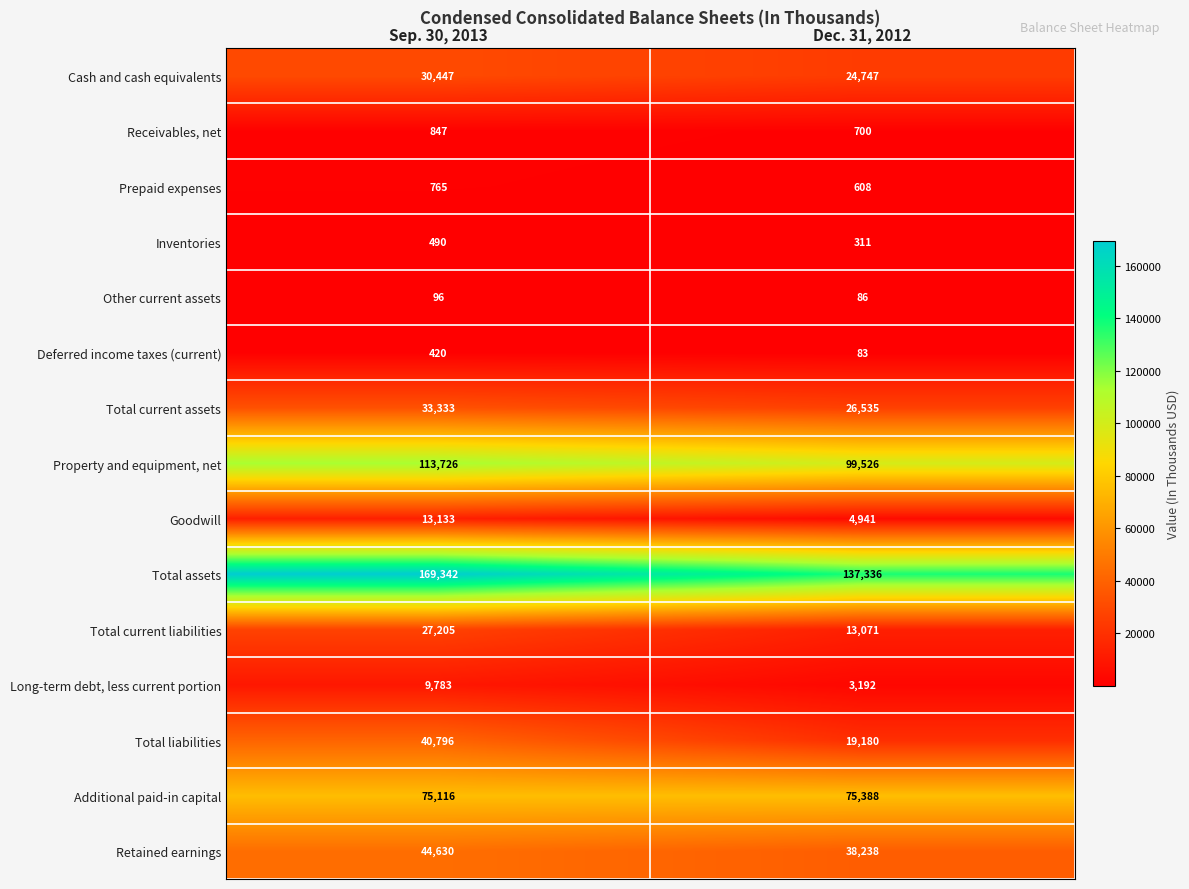

At which category is the sum across all series the highest?

Sep. 30, 2013